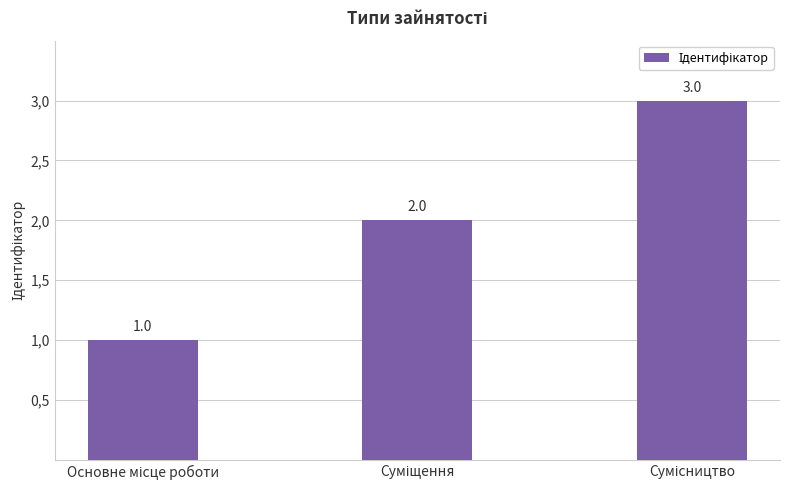

What is the smallest value displayed?

1